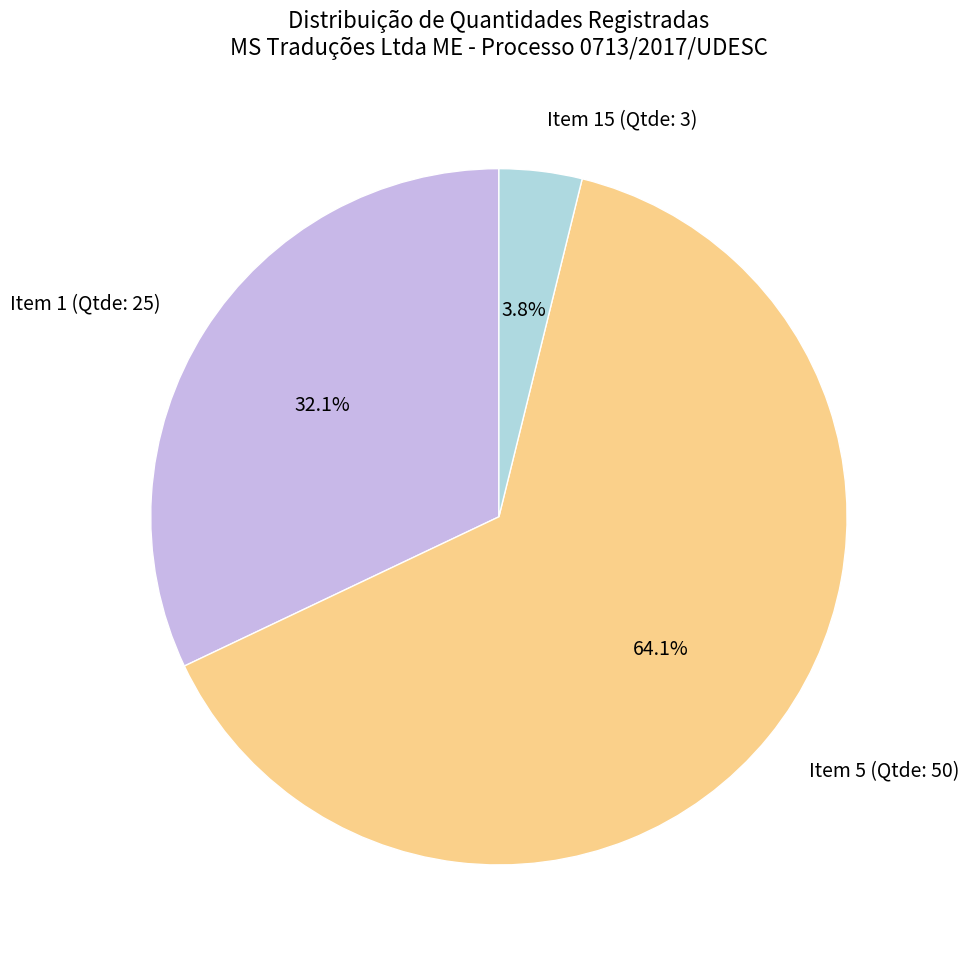

To the nearest percent, what is the difference between the Item 5 (Qtde: 50) and Item 15 (Qtde: 3) slice percentages?

60%